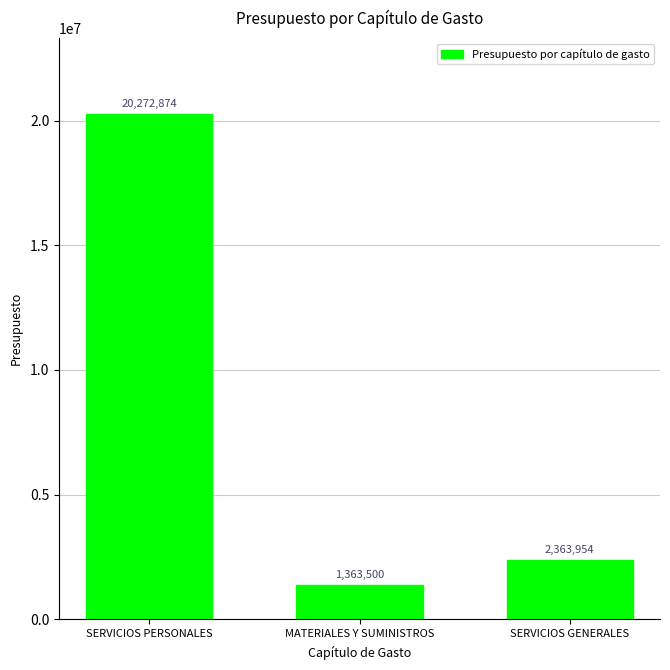

What is the approximate value at SERVICIOS GENERALES?

2363954